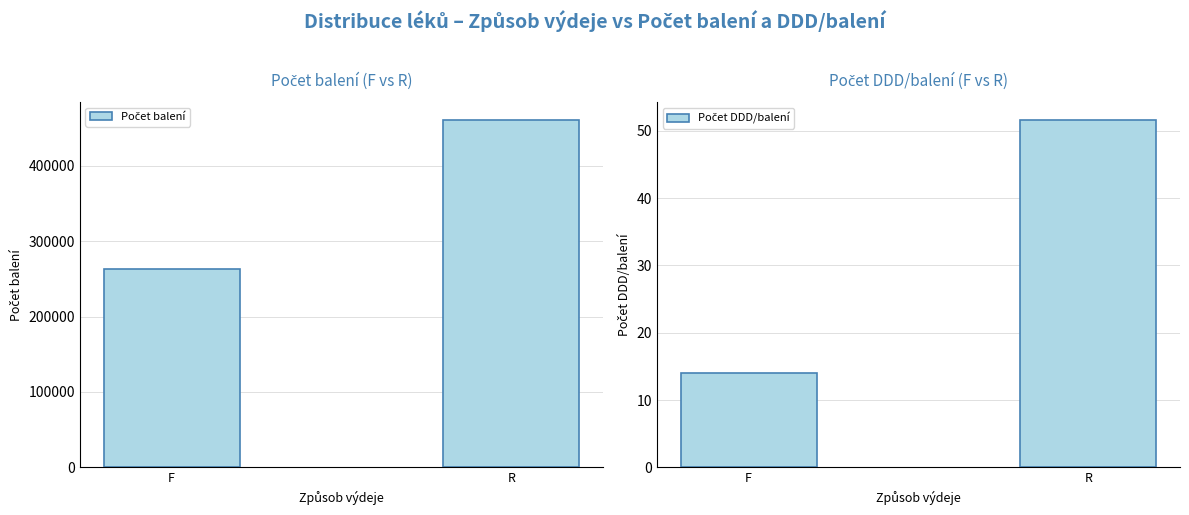

Reading left to right, list all the values displayed in this chart.

Počet balení: 263604.0	461089.0
Počet DDD/balení: 14.0	51.7